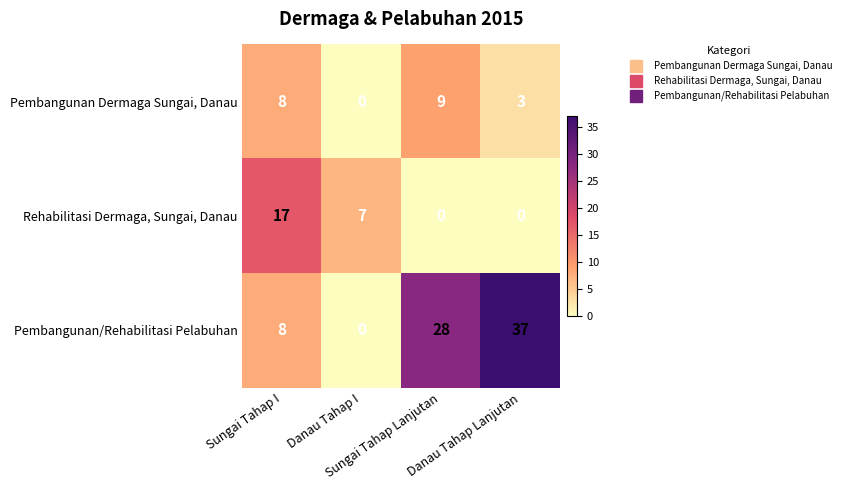

Which series has the largest range (max minus min)?

Pembangunan/Rehabilitasi Pelabuhan